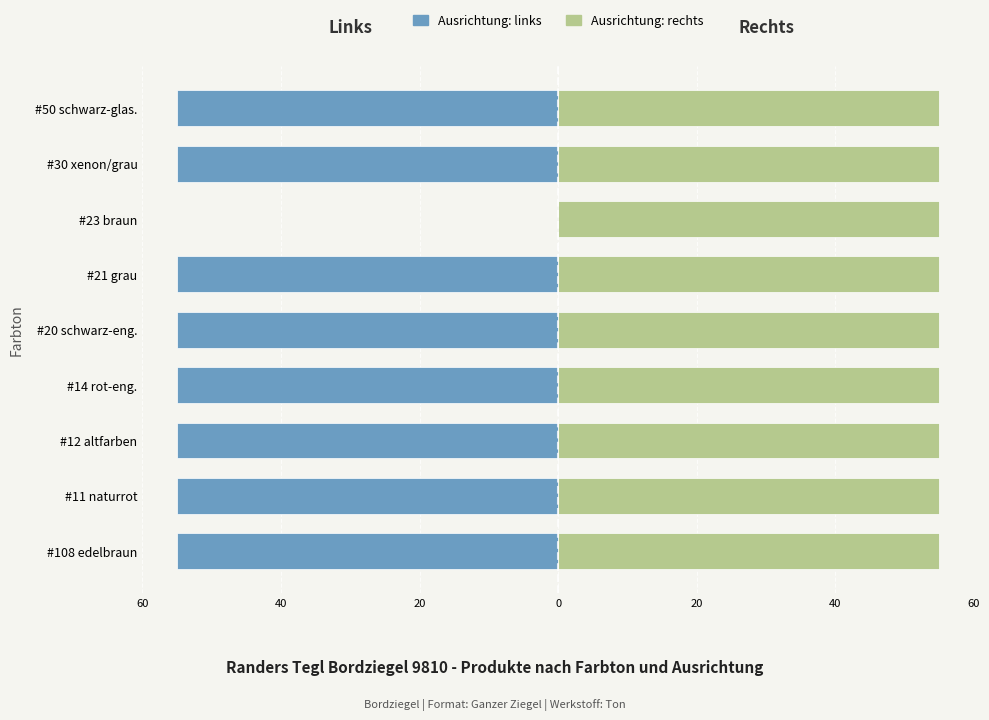

Is it true that links equals -55.0 at #20 schwarz-eng.?

True